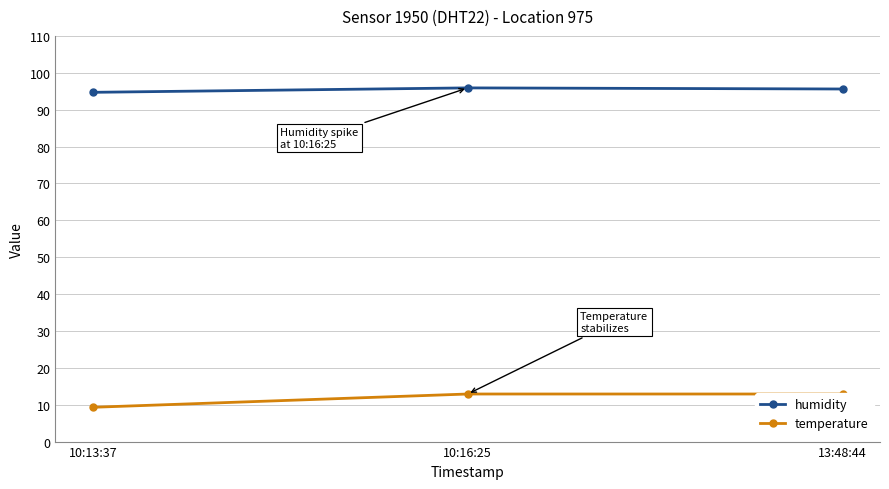

Rank the categories by temperature value from lowest to highest.

10:13:37, 10:16:25, 13:48:44